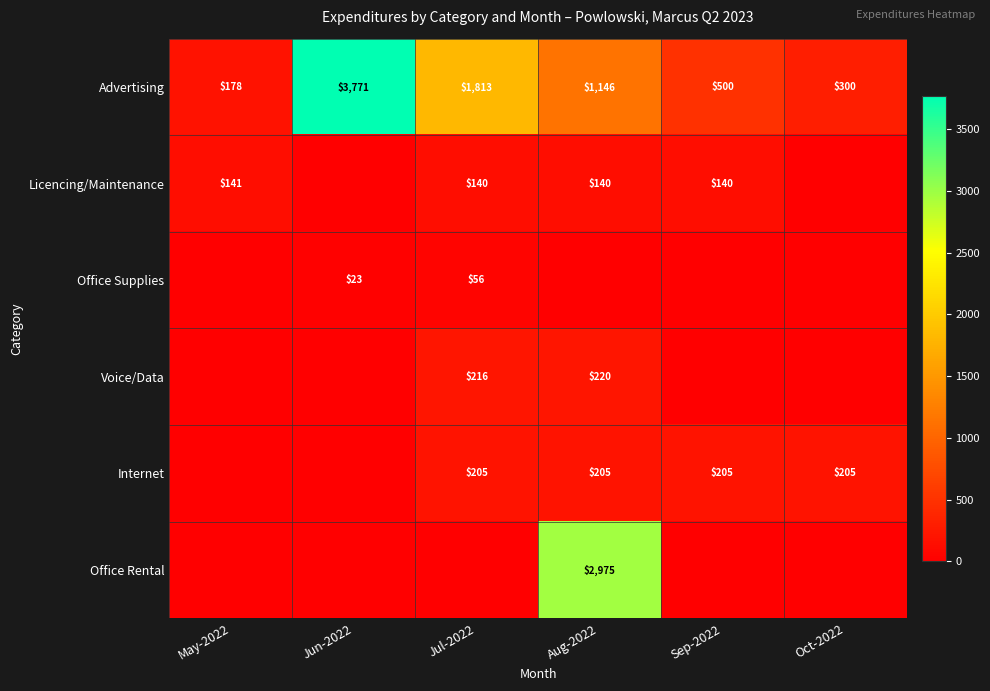

Is the value of Voice/Data at Aug-2022 greater than the value of Licencing/Maintenance at Aug-2022?

Yes